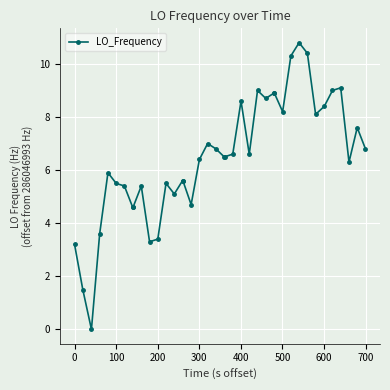

What is the value of the 23rd point from the left?

6.6